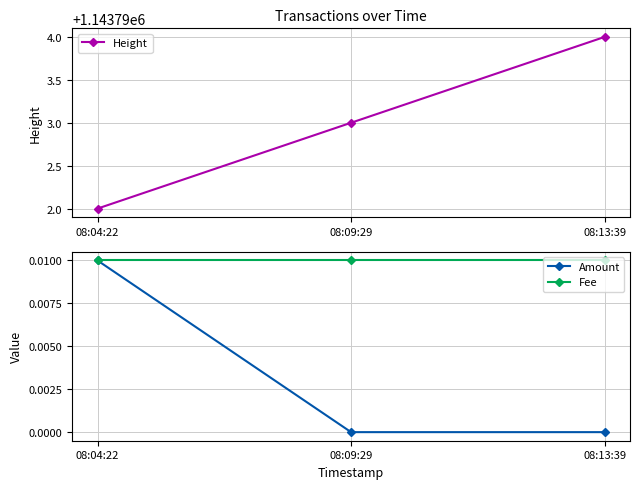

Reading left to right, transcribe all the data shown in this chart.

Height: 1143792.0	1143793.0	1143794.0
Amount: 0.0	0.0	0.0
Fee: 0.0	0.0	0.0